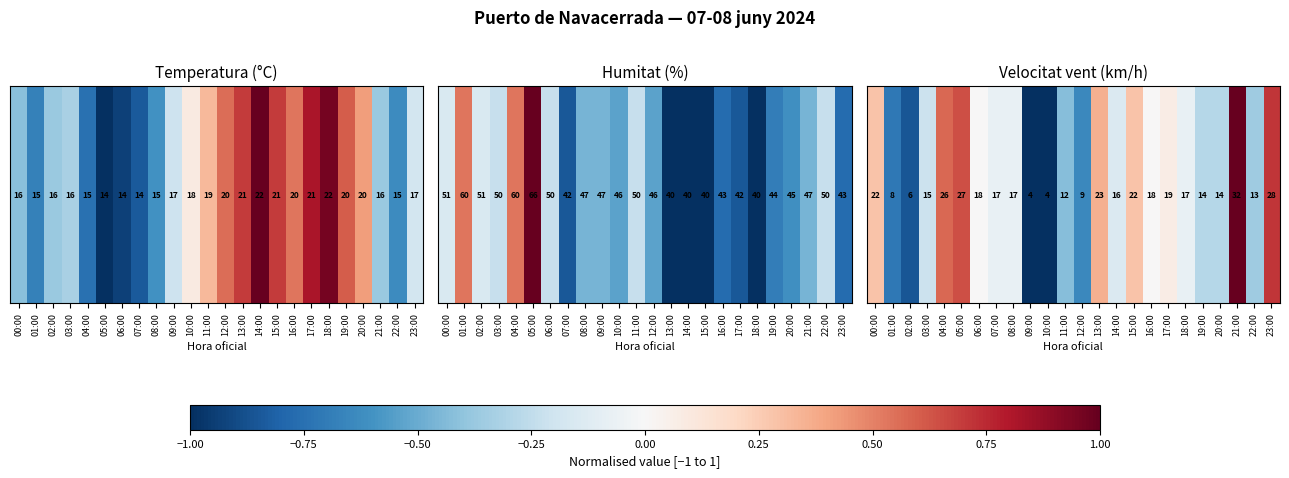

What is the change in value from 06:00 to 19:00?

-0.3